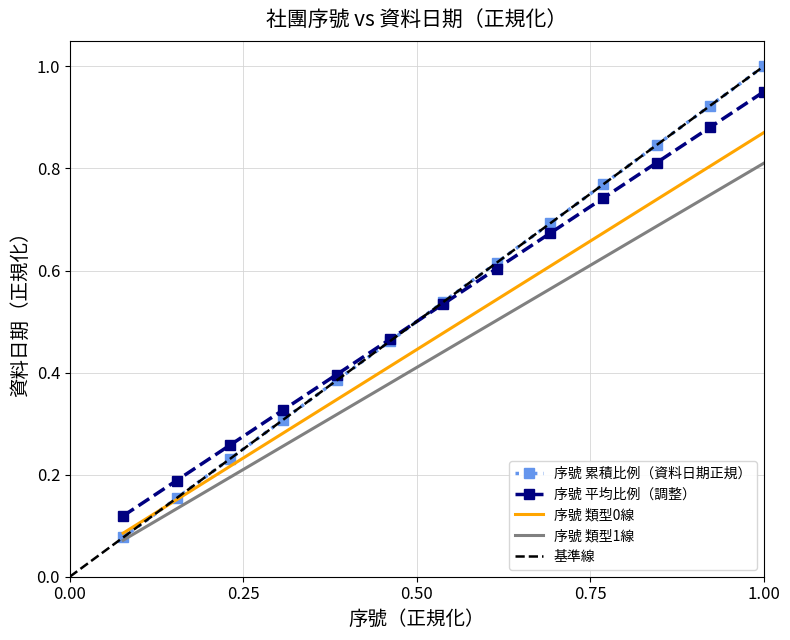

Which category has the lowest value in the 序號 series?

1